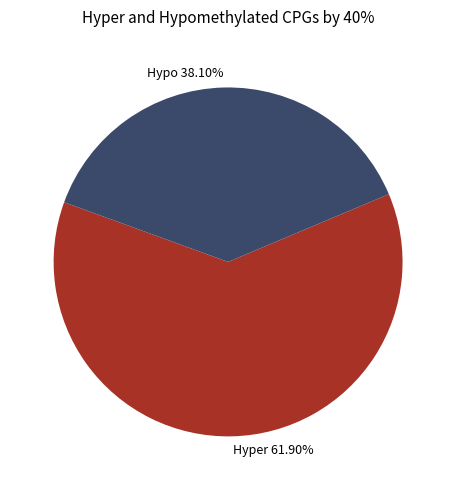

How many slices are in this pie chart?

2